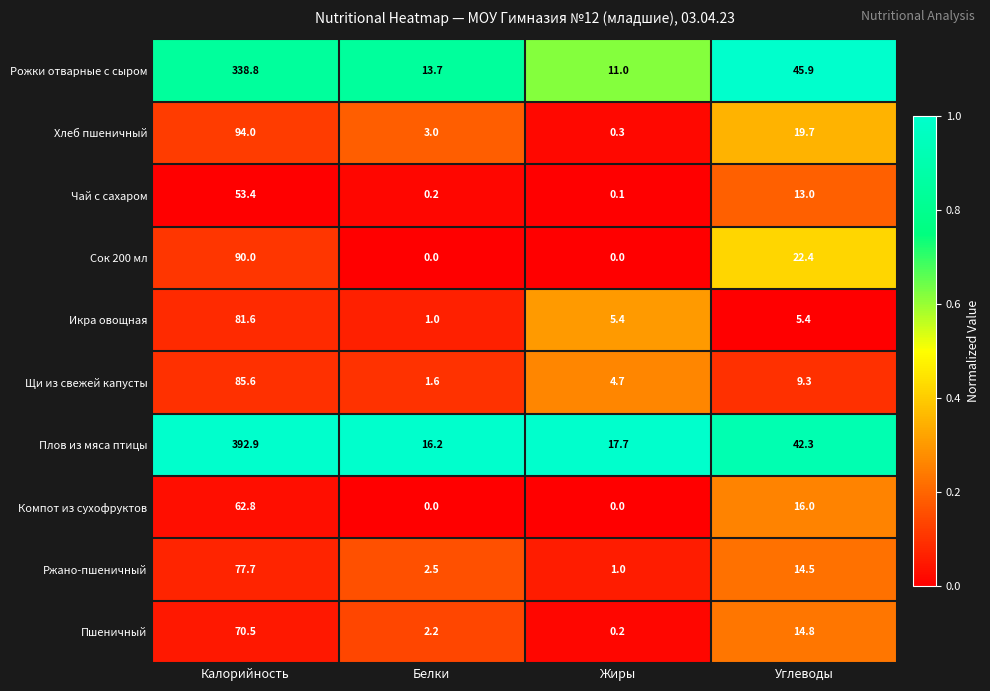

What is the maximum value shown in the chart?

392.9